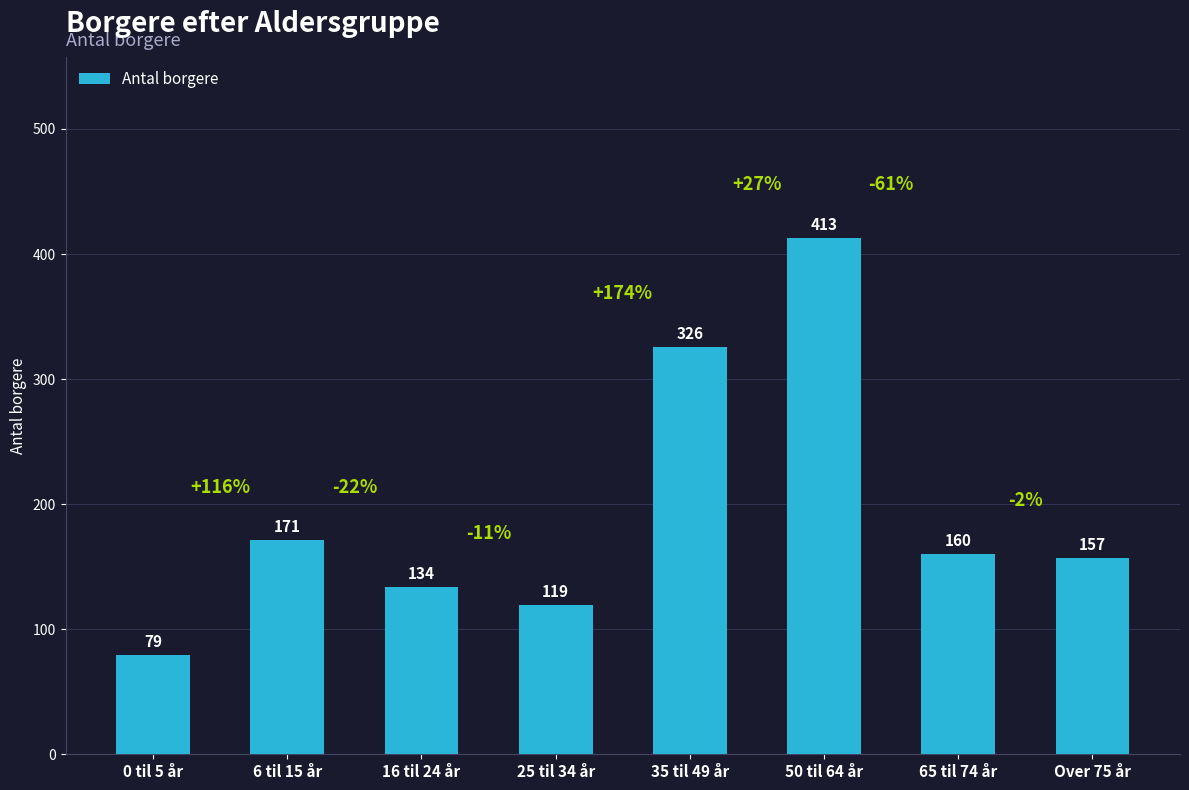

What is the label of the 1st bar from the left?

0 til 5 år